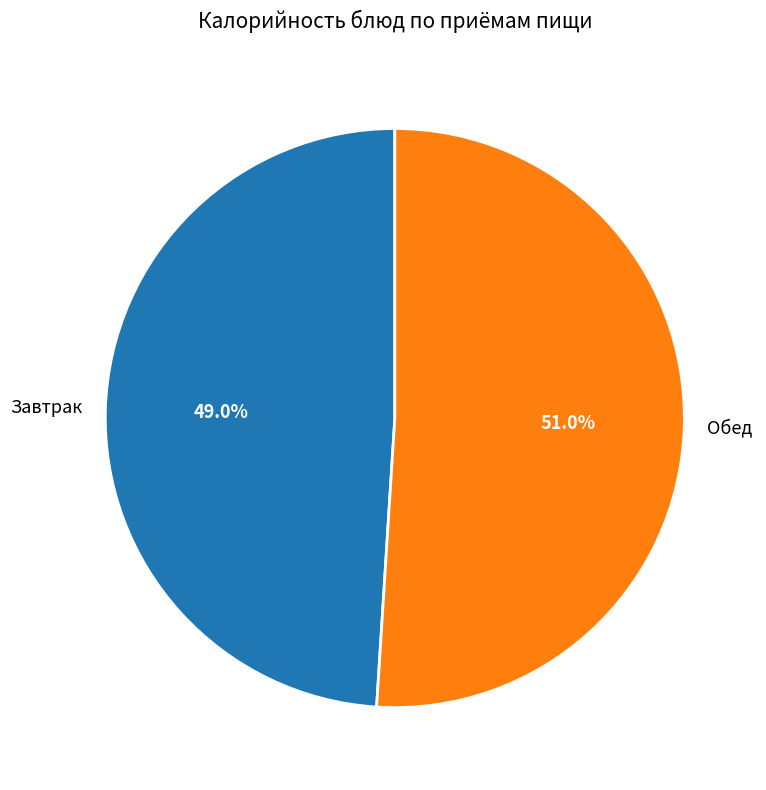

Which has a higher value, Обед or Завтрак?

Обед